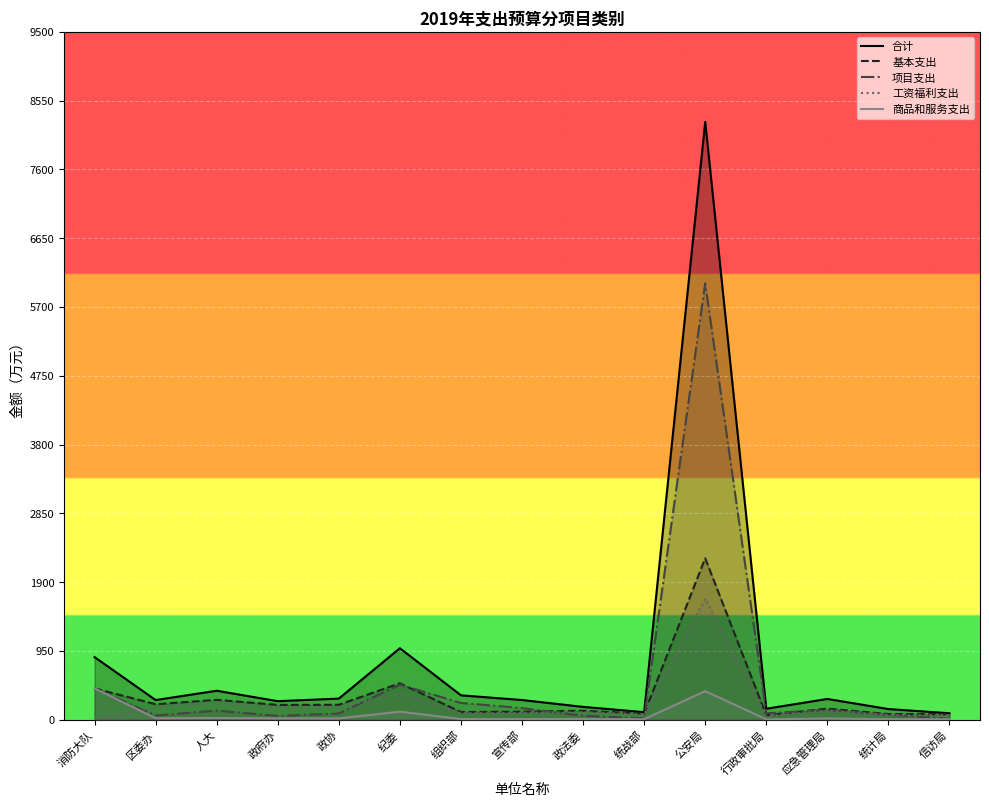

At which category does 商品和服务支出 reach its first local peak?

人大